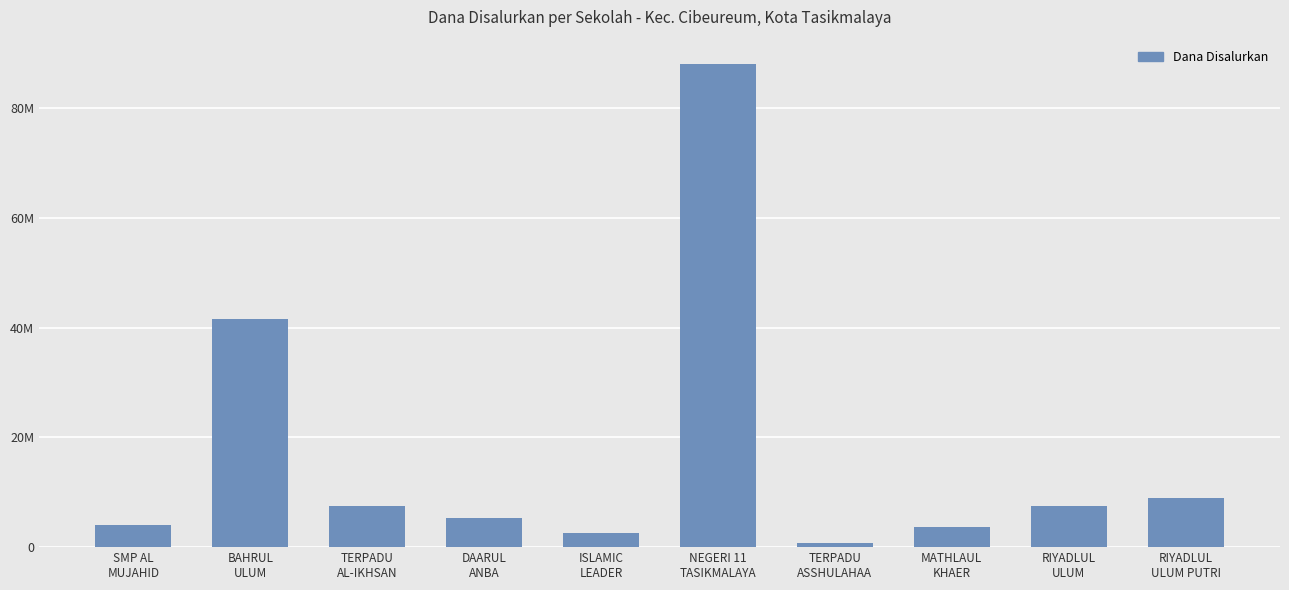

What is the change in value from NEGERI 11
TASIKMALAYA to TERPADU
ASSHULAHAA?

-87375000